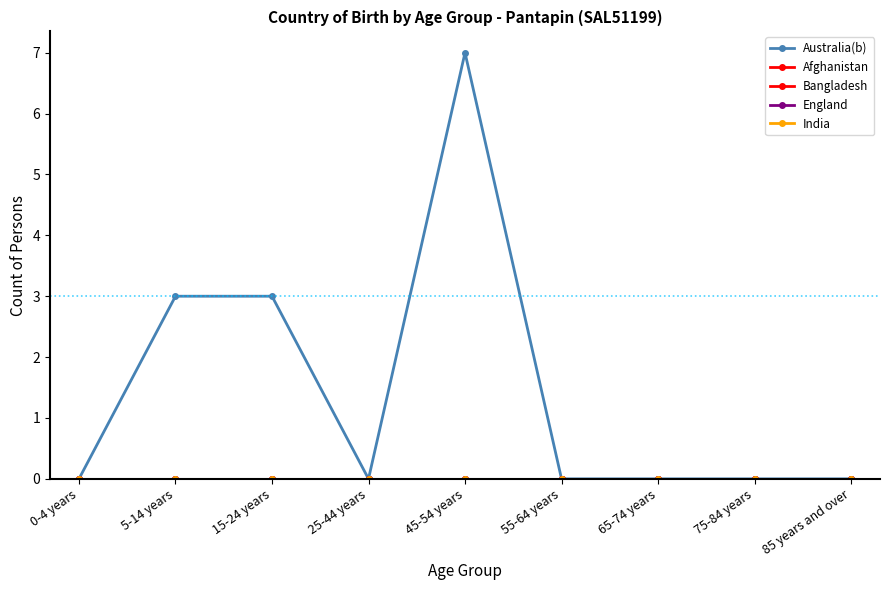

Reading left to right, list all the values displayed in this chart.

Australia(b): 0	3	3	0	7	0	0	0	0
Afghanistan: 0	0	0	0	0	0	0	0	0
Bangladesh: 0	0	0	0	0	0	0	0	0
England: 0	0	0	0	0	0	0	0	0
India: 0	0	0	0	0	0	0	0	0